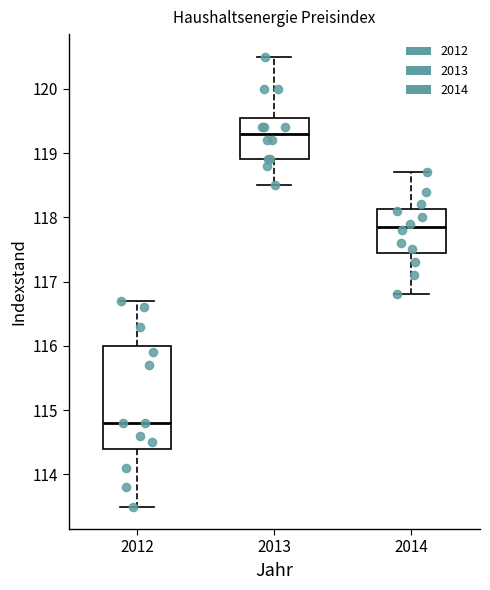

Which box's median line is the highest?

2013